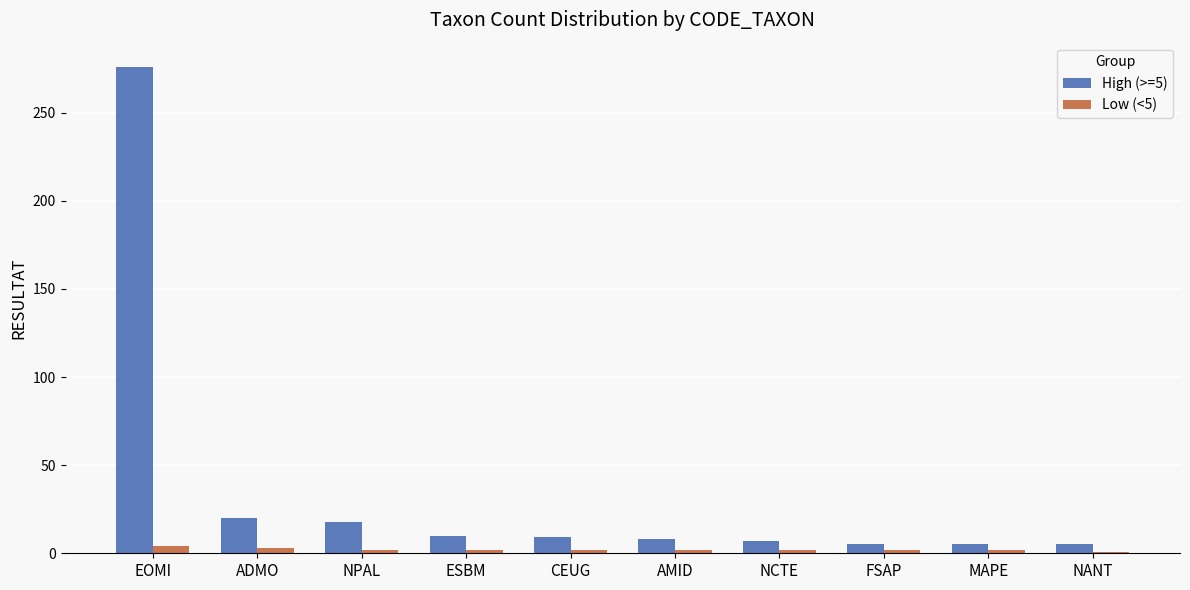

At which category is the sum across all series the highest?

EOMI